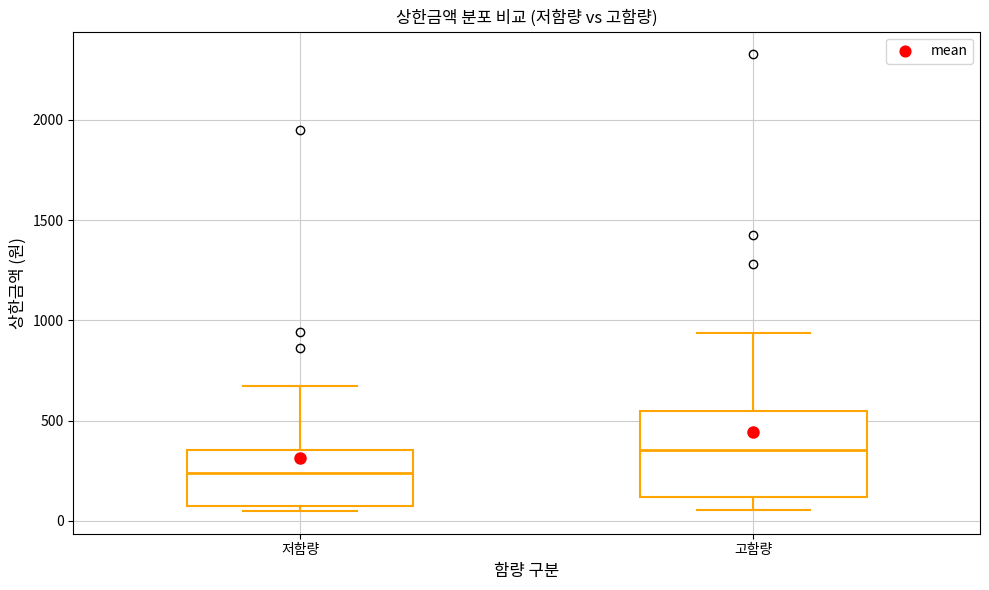

Where is the lower edge of the box for 저함량 on the y-axis? The values are not printed on the chart, so give them approximately, as read against the axis.

50